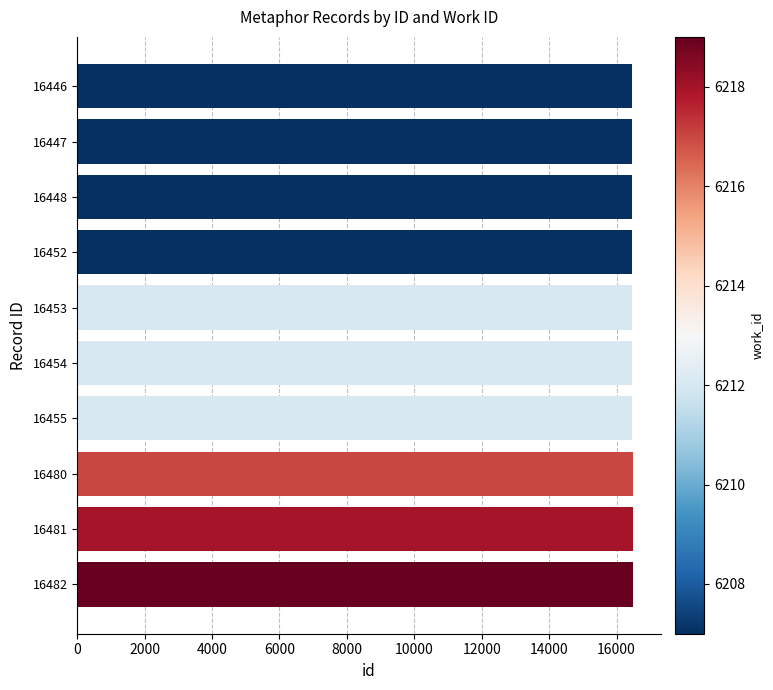

What is the ratio of the value at 16482 to the value at 16454?

1.0